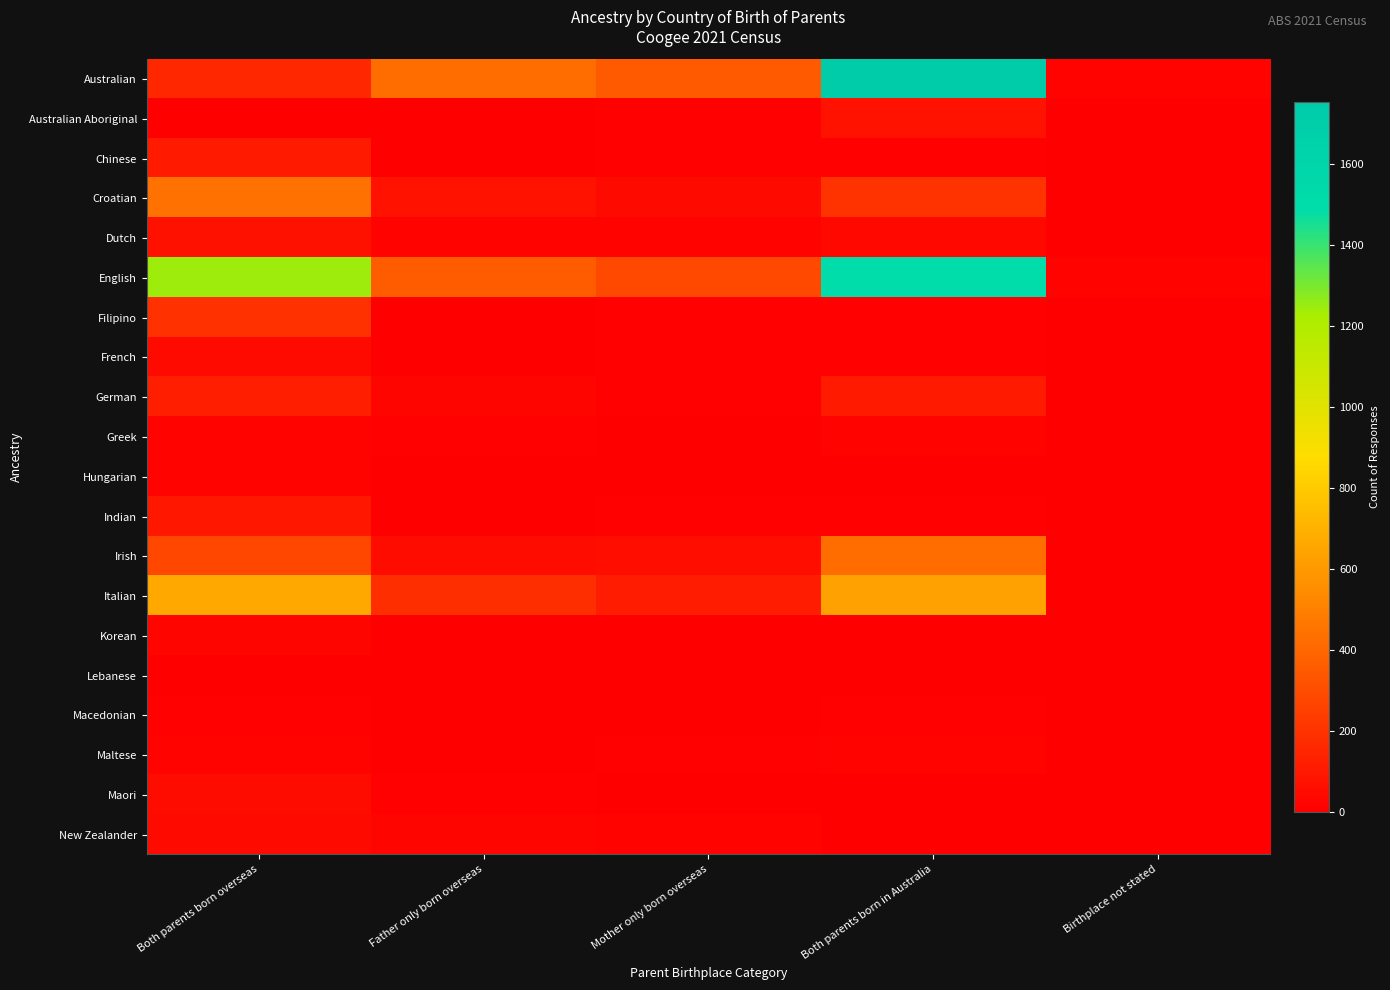

Rank the series by their maximum value, from highest to lowest.

Australian, English, Italian, Croatian, Irish, Filipino, German, Chinese, Indian, Australian Aboriginal, Dutch, Maori, New Zealander, French, Korean, Hungarian, Greek, Maltese, Macedonian, Lebanese